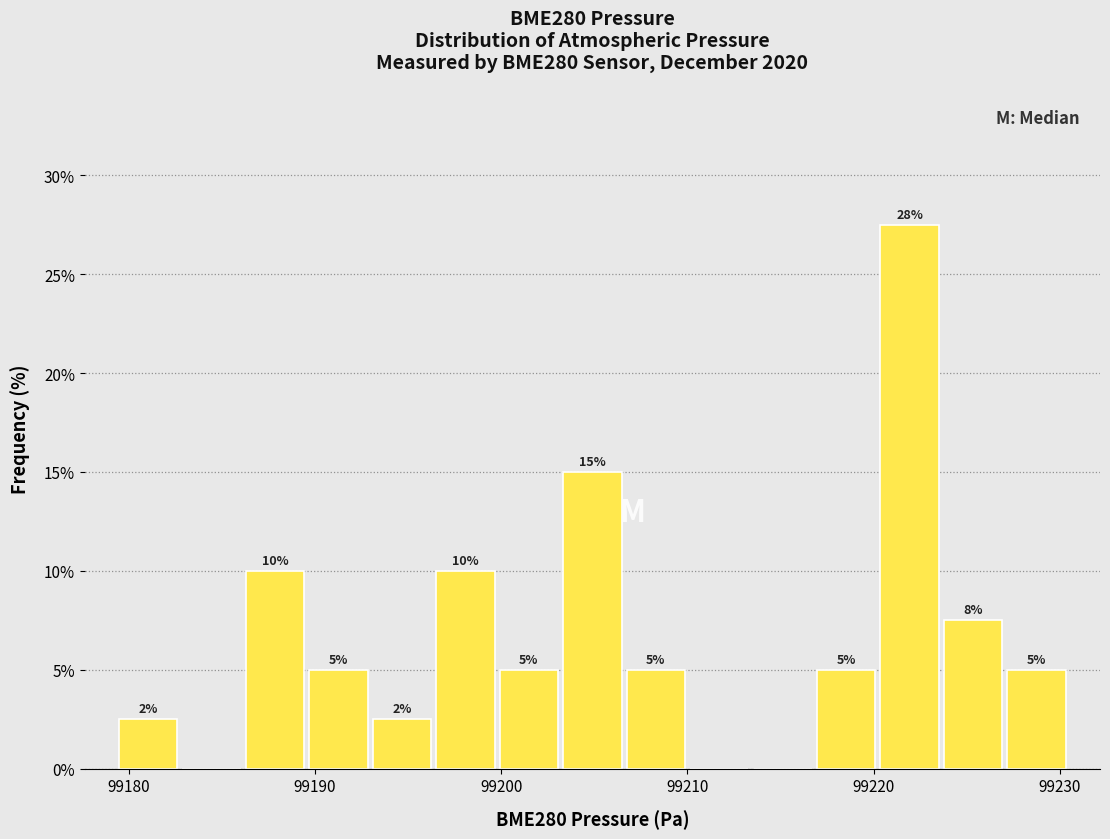

Read against the x-axis, roughly where is the centre of the tallest bar?

99222